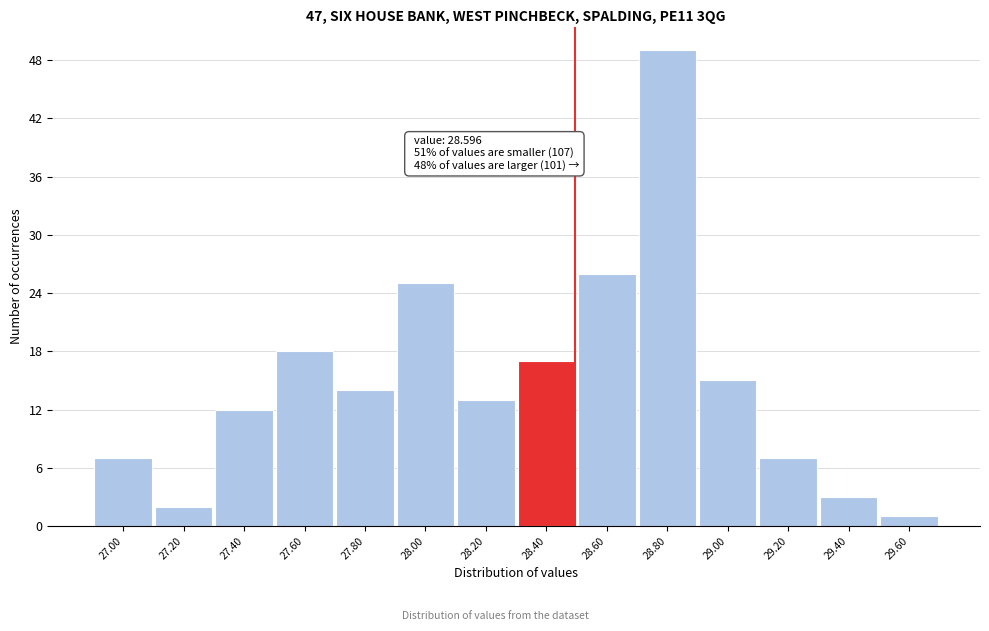

Reading right to left, transcribe all the data shown in this chart.

29.60=1	29.40=3	29.20=7	29.00=15	28.80=49	28.60=26	28.40=17	28.20=13	28.00=25	27.80=14	27.60=18	27.40=12	27.20=2	27.00=7